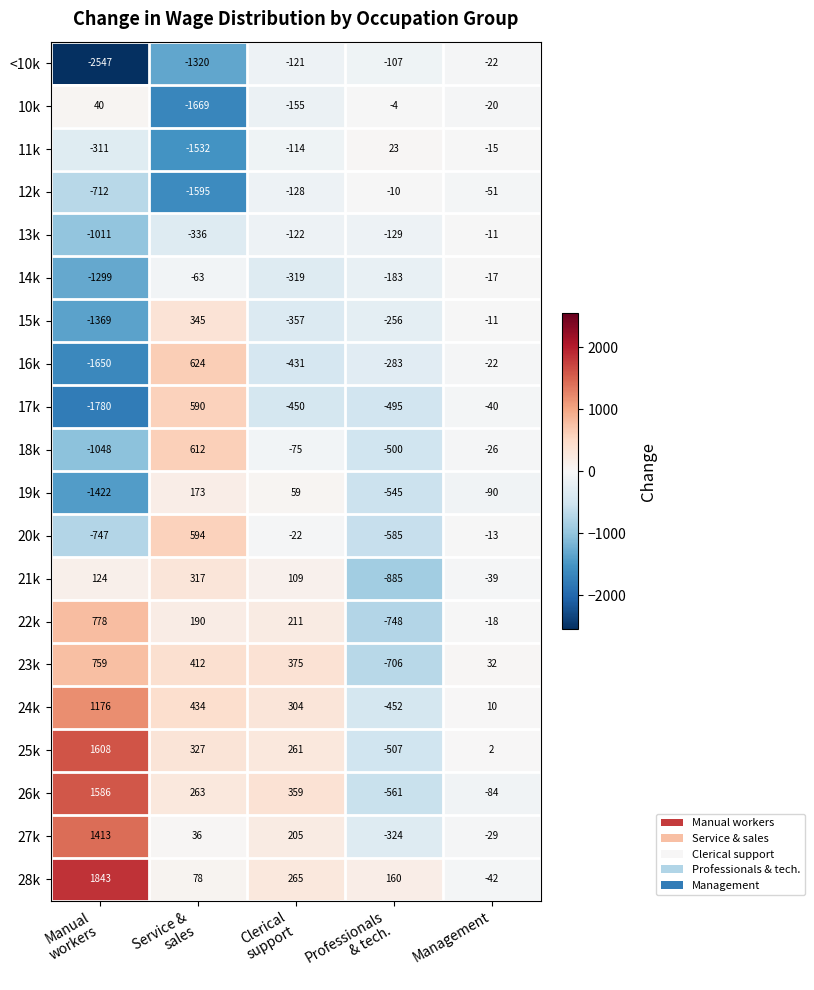

Which series has the largest total across all categories?

28k